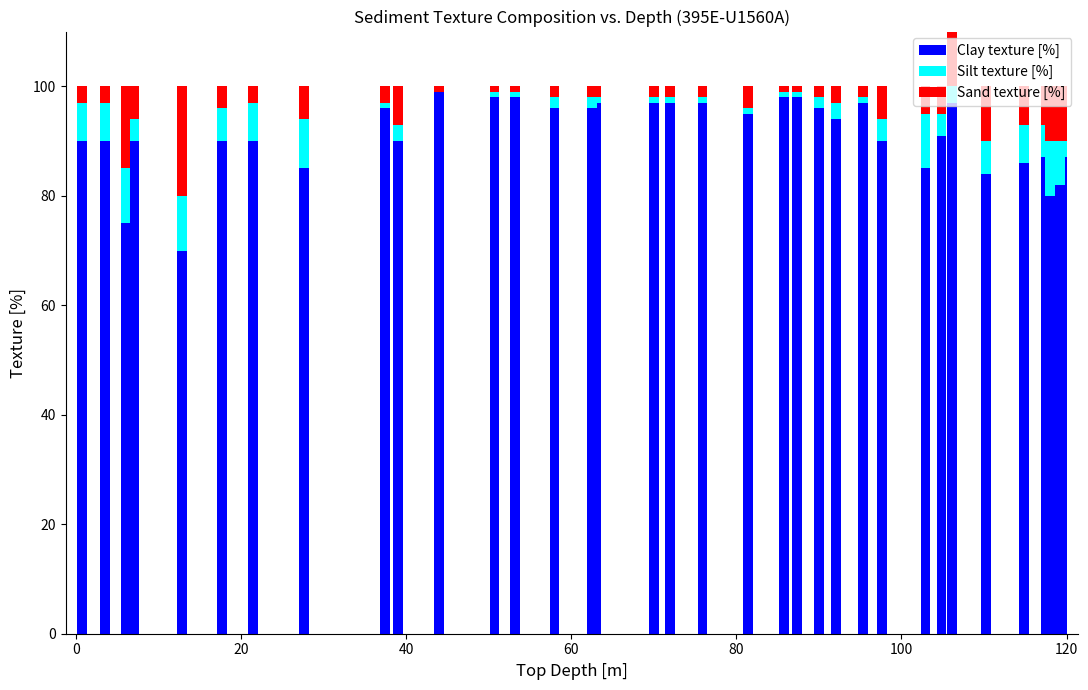

What is the highest value of the Clay texture [%] series?

99